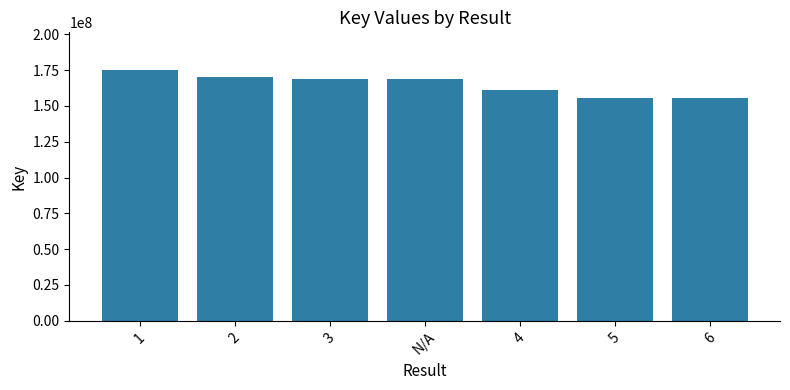

Does the chart contain any negative values?

No